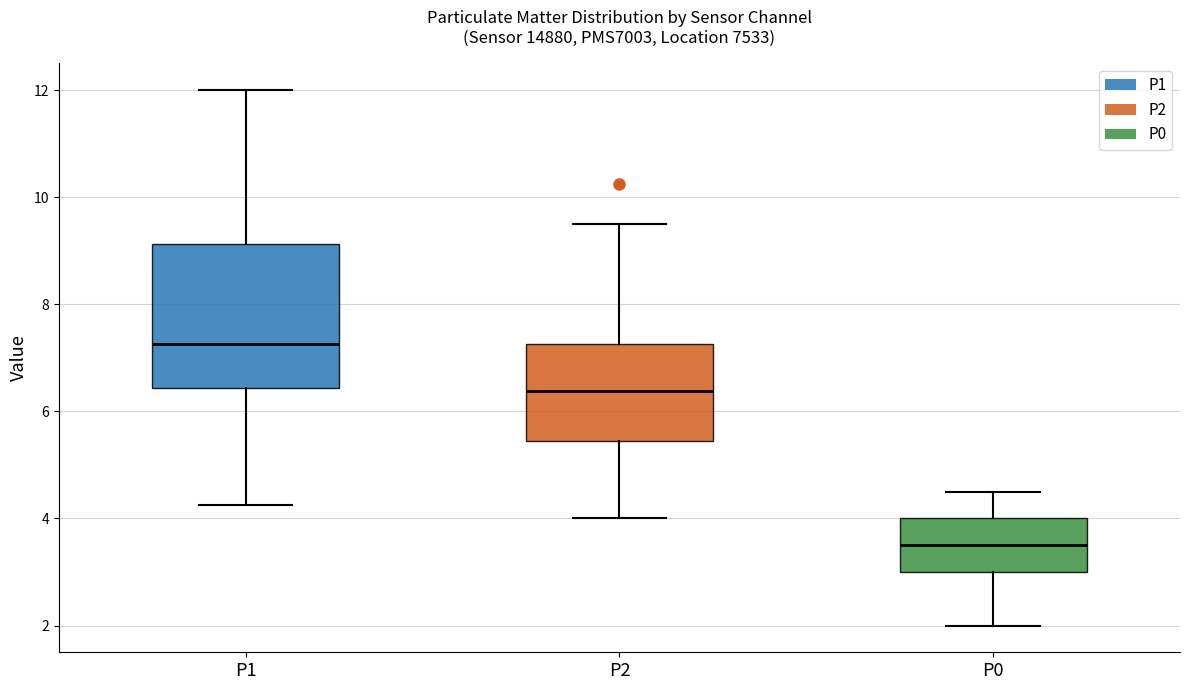

Where is the upper edge of the box for P1 on the y-axis? The values are not printed on the chart, so give them approximately, as read against the axis.

9.2